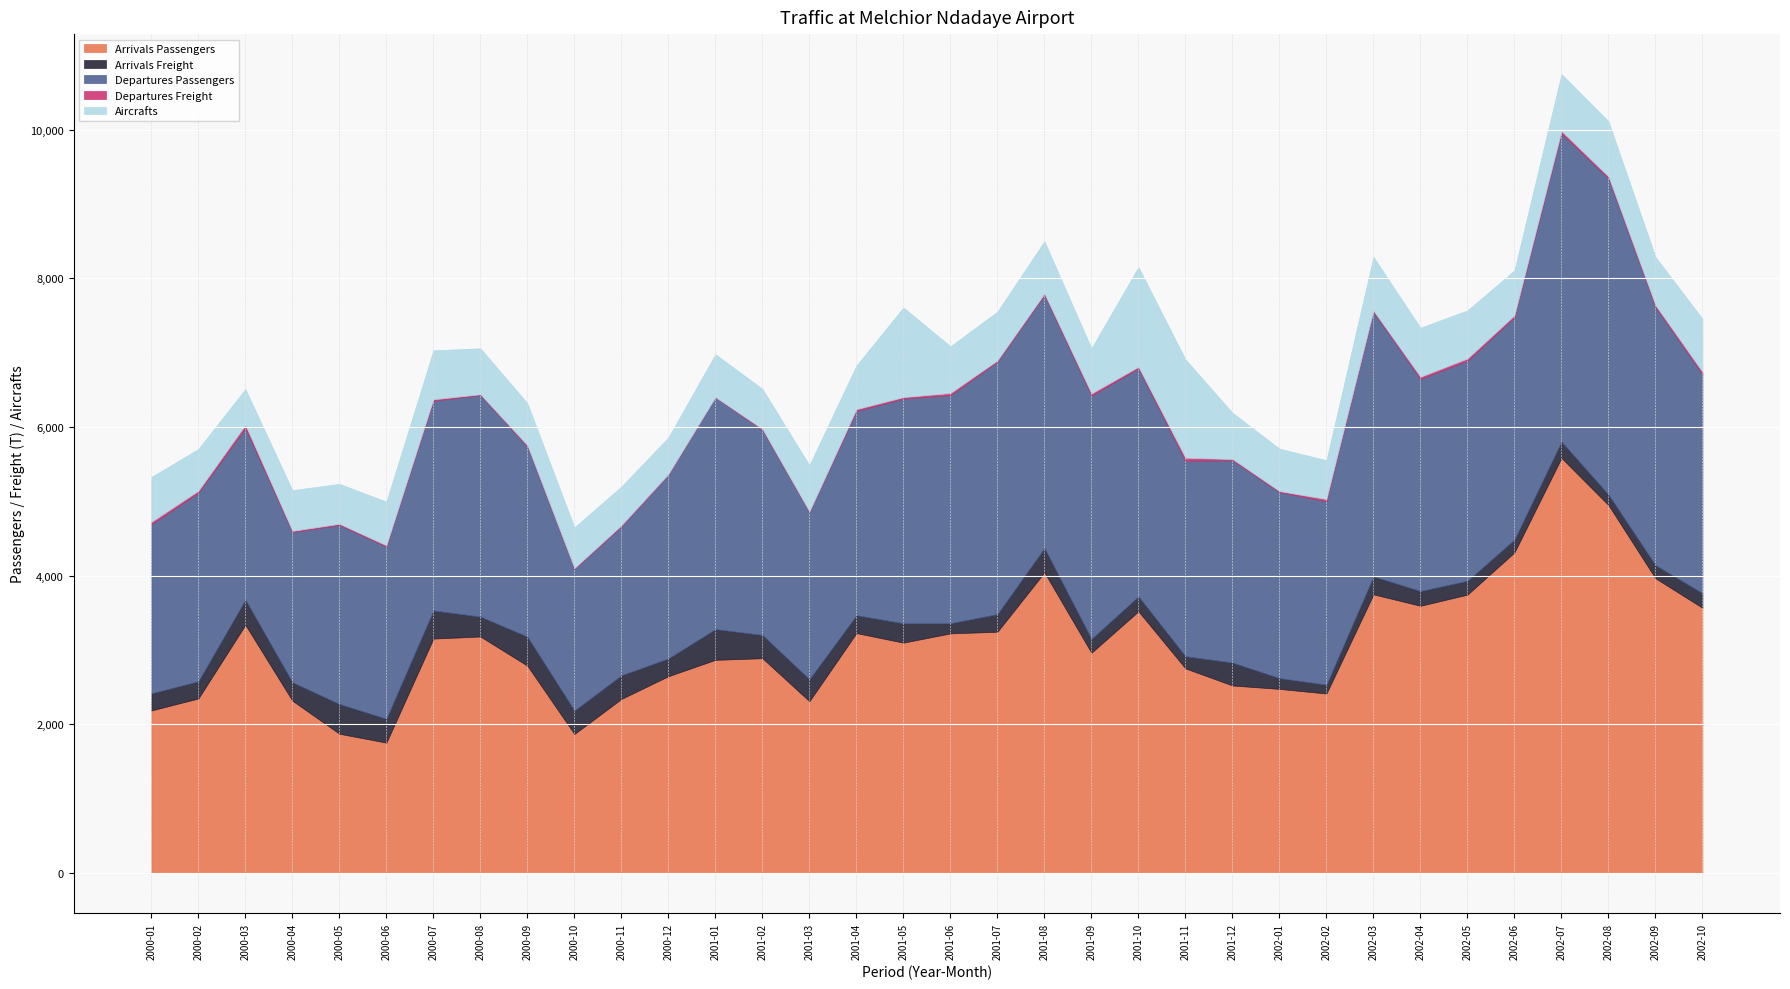

True or false: Departures Freight and Departures Passengers cross at least once.

False